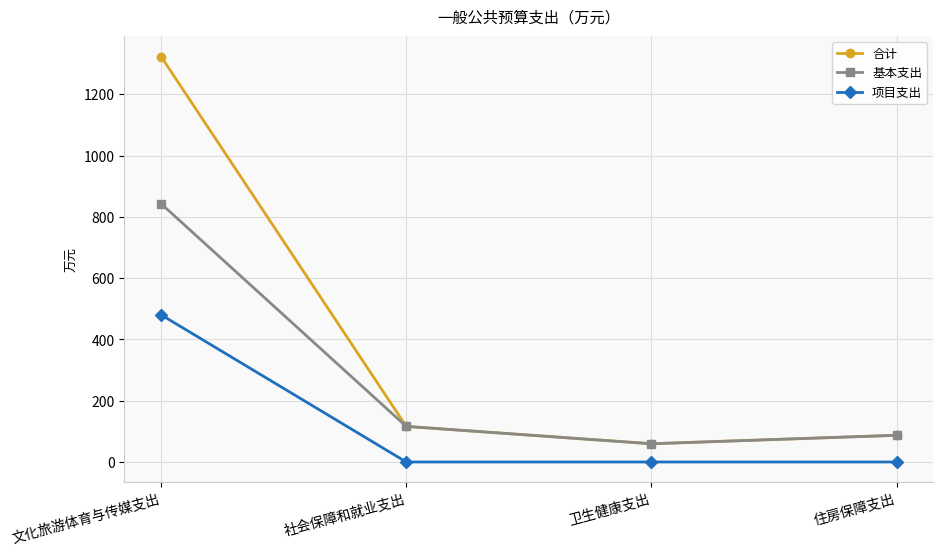

How many lines are shown in the chart?

3